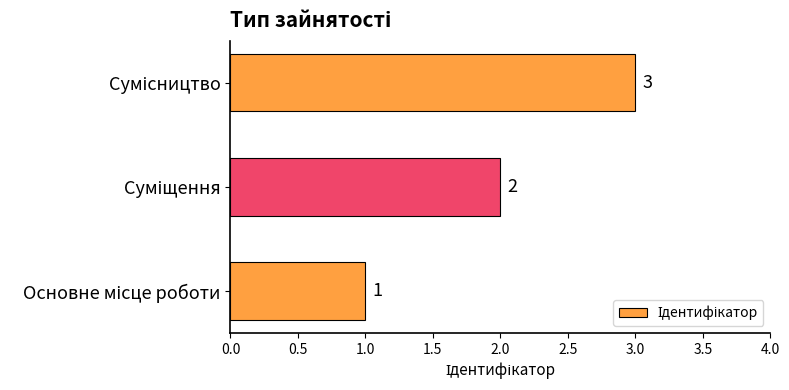

Count the values in the range 1 to 3.

3